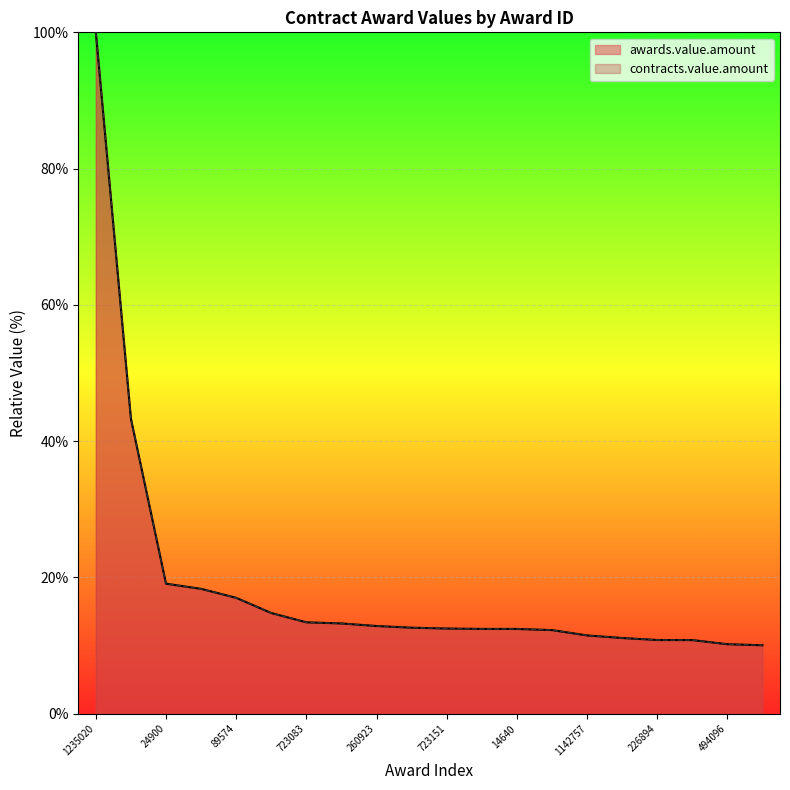

List the series in order of their peak value, lowest first.

awards.value.amount, contracts.value.amount